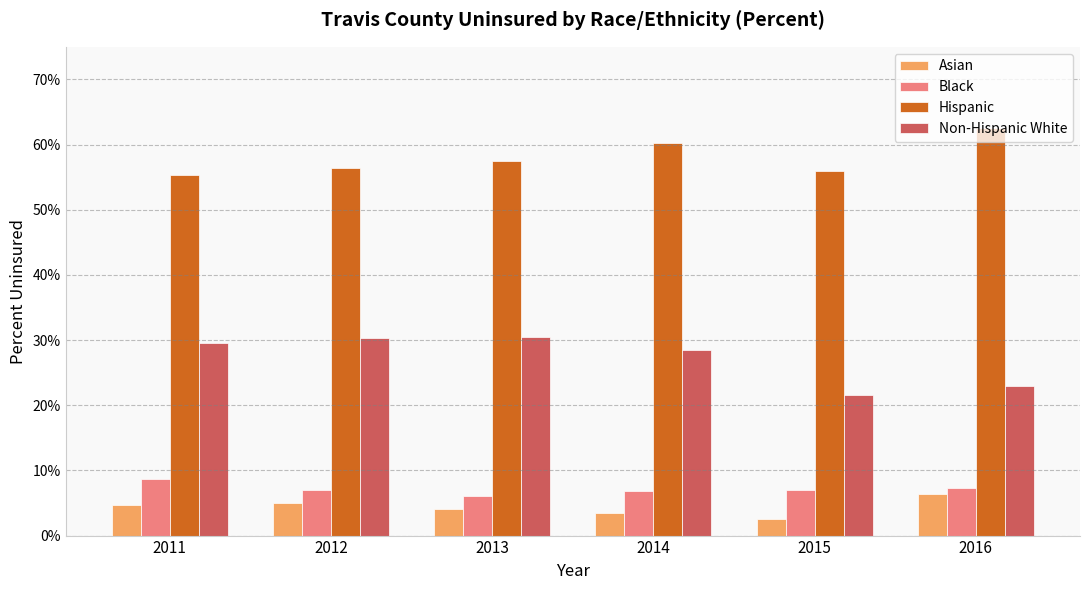

How many bars are there in total?

24